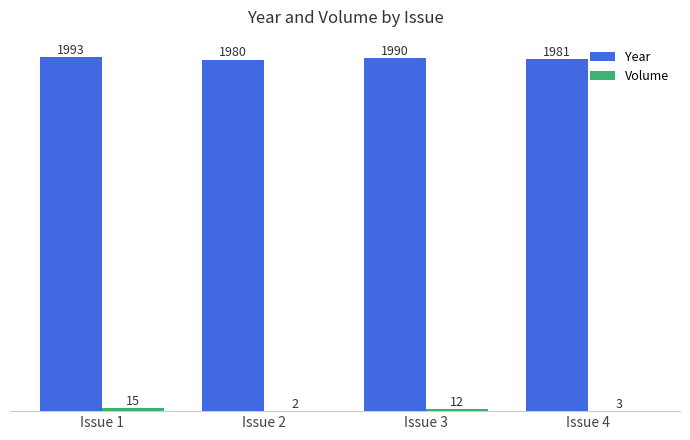

At which category is the sum across all series the highest?

Issue 1